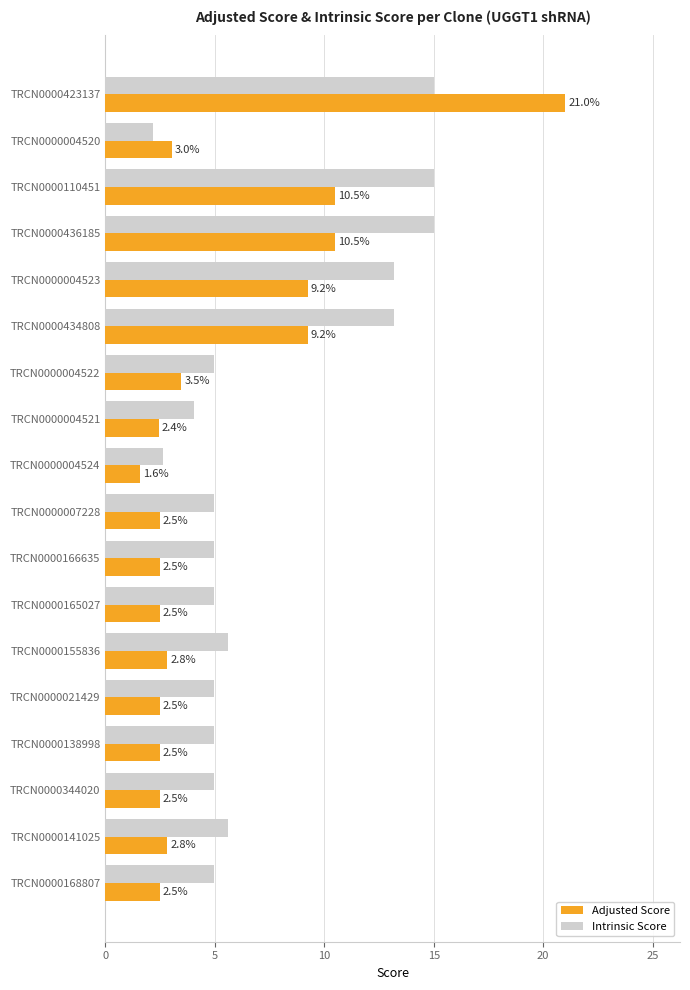

Which series has the widest spread of values?

Adjusted Score